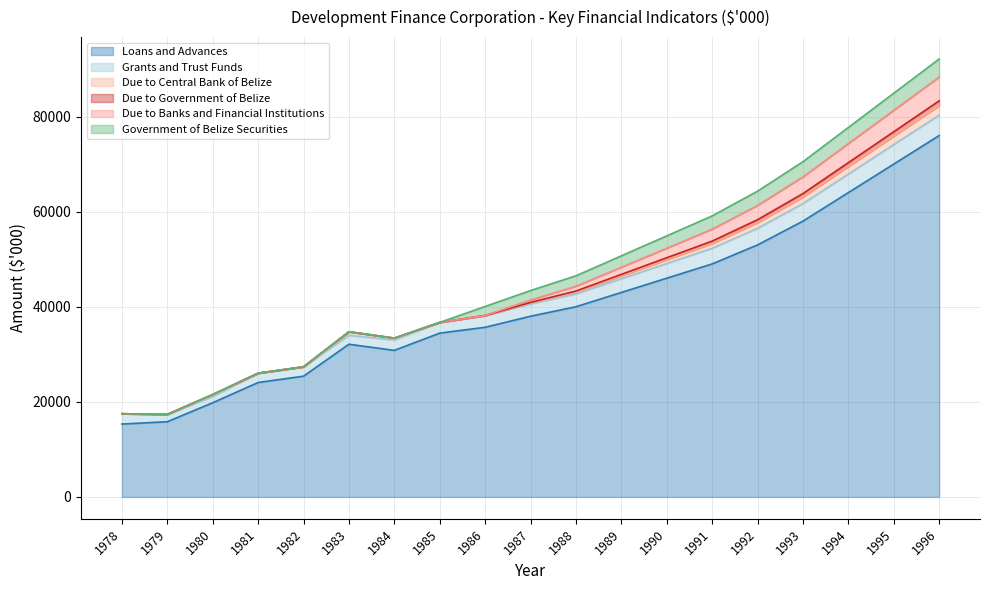

True or false: Government of Belize Securities and Due to Government of Belize intersect in this chart.

False